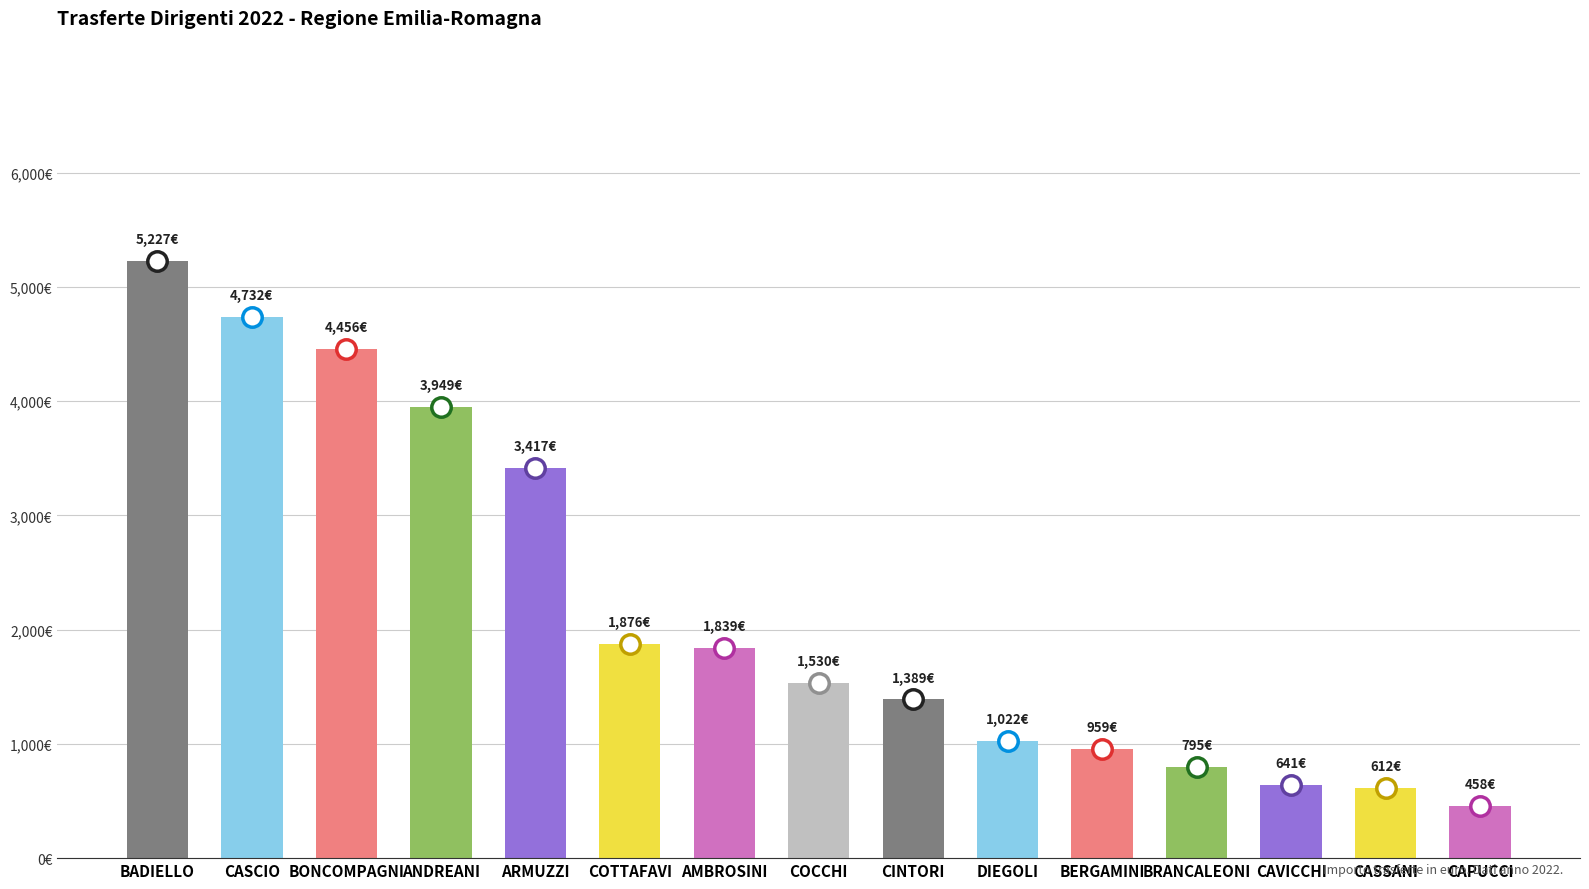

List the labels in order of value, smallest first.

CAPUCCI, CASSANI, CAVICCHI, BRANCALEONI, BERGAMINI, DIEGOLI, CINTORI, COCCHI, AMBROSINI, COTTAFAVI, ARMUZZI, ANDREANI, BONCOMPAGNI, CASCIO, BADIELLO